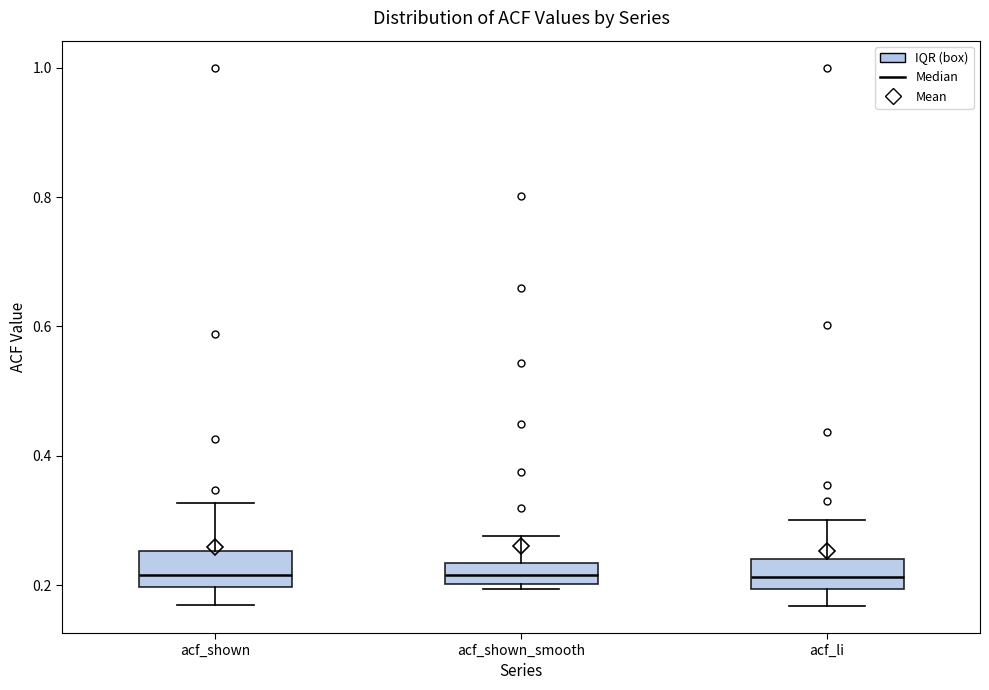

Where is the lower edge of the box for acf_shown_smooth on the y-axis? The values are not printed on the chart, so give them approximately, as read against the axis.

0.20